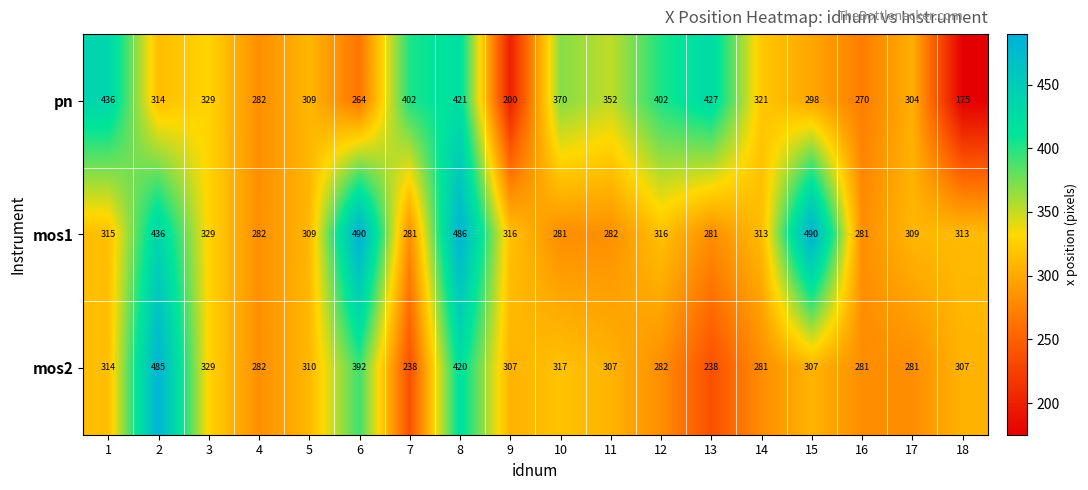

What is the sum of the pn values at 6 and 2?

578